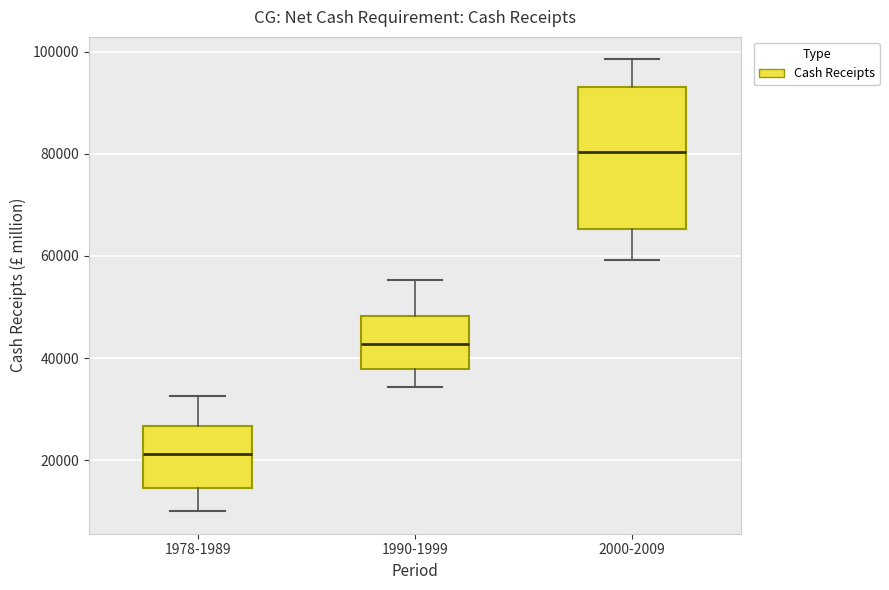

Which box has the highest median line?

2000-2009